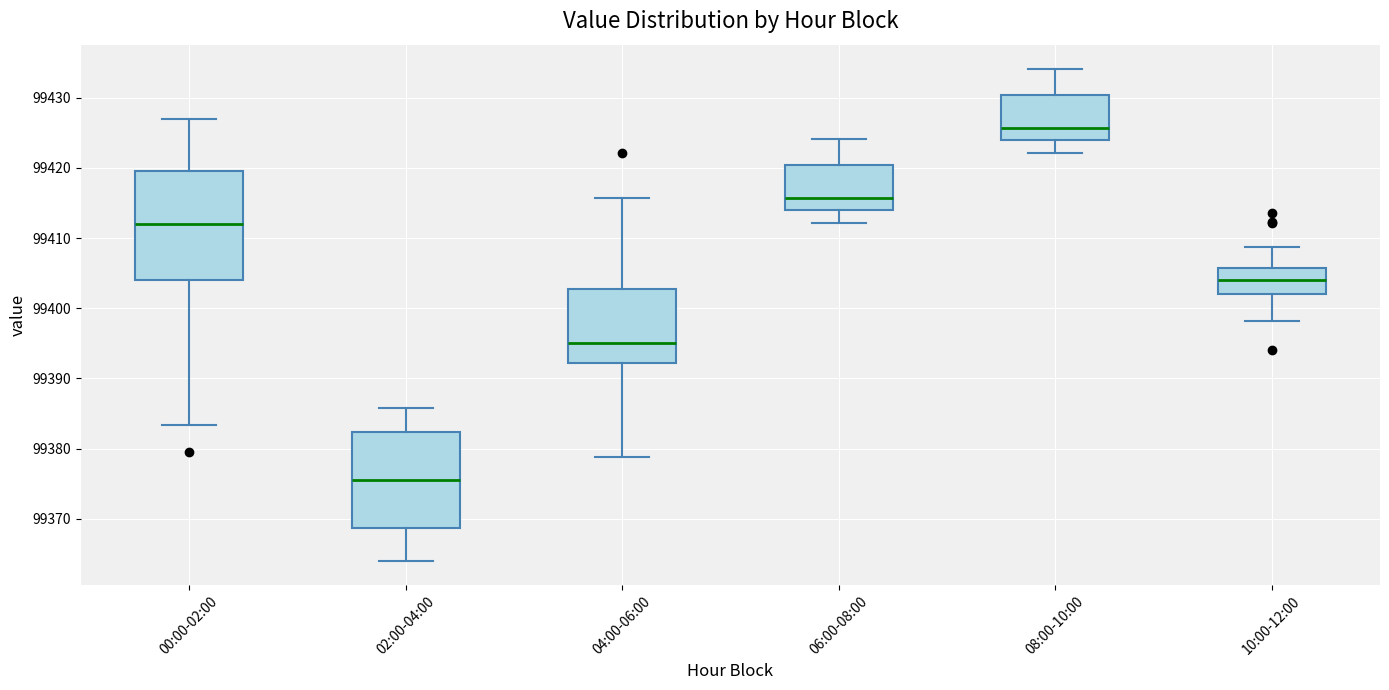

Where does the lower whisker of the box for 08:00-10:00 end on the y-axis? The values are not printed on the chart, so give them approximately, as read against the axis.

99422